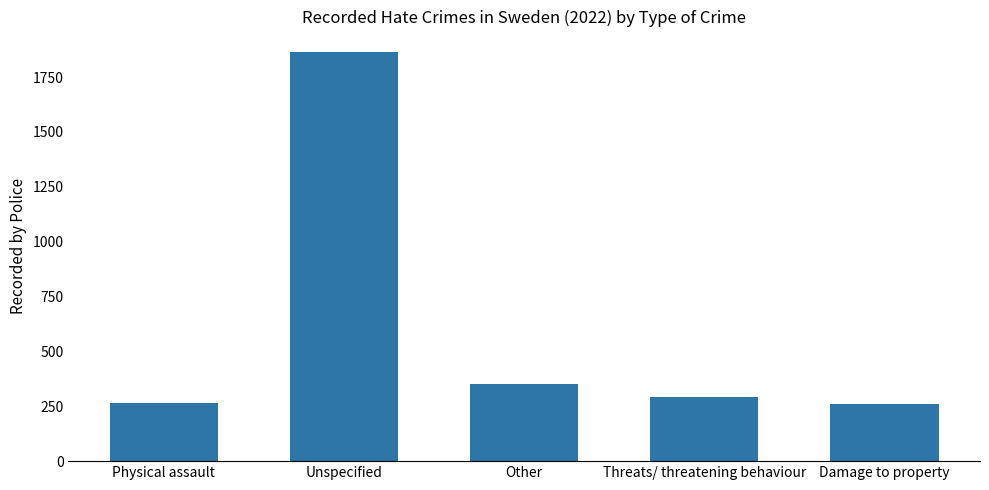

Between Other and Damage to property, which is larger?

Other